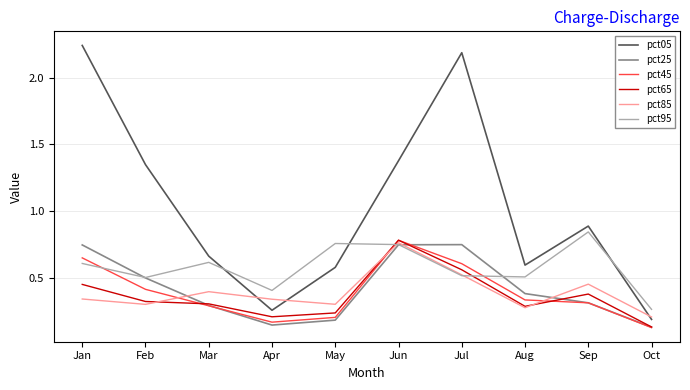

Is it true that pct45 equals 1.1 at Jun?

False